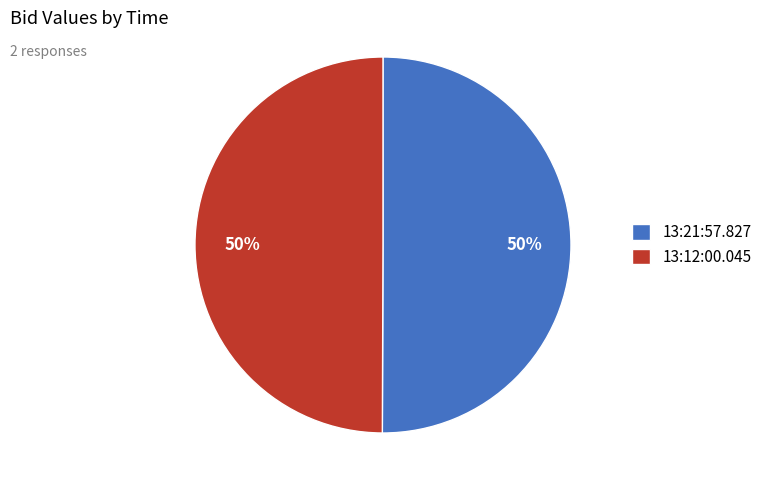

To the nearest percent, what is the combined percentage of 13:12:00.045 and 13:21:57.827?

100%